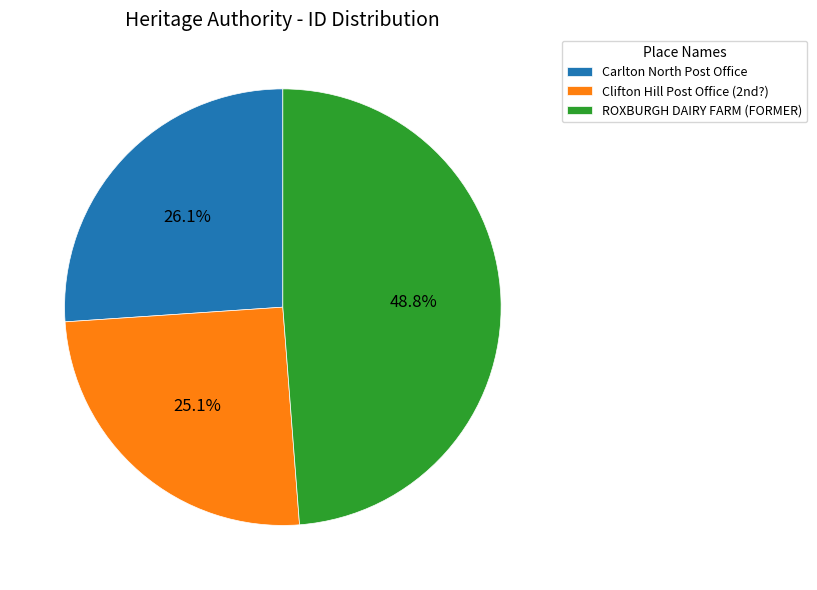

To the nearest percent, what is the difference between the largest and smallest slice percentages?

24%